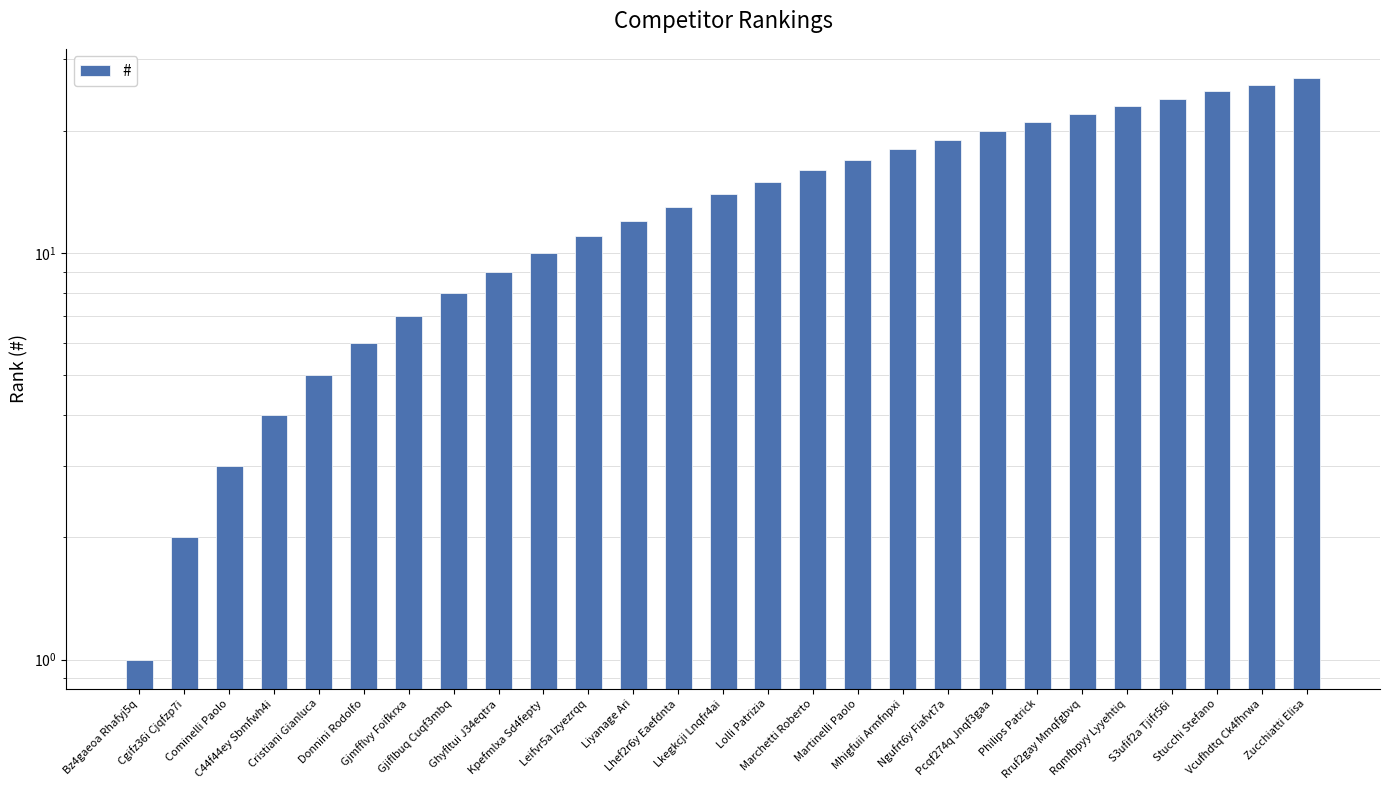

Where is the data nearest to the value 14?

Lkegkcji Lnqfr4ai